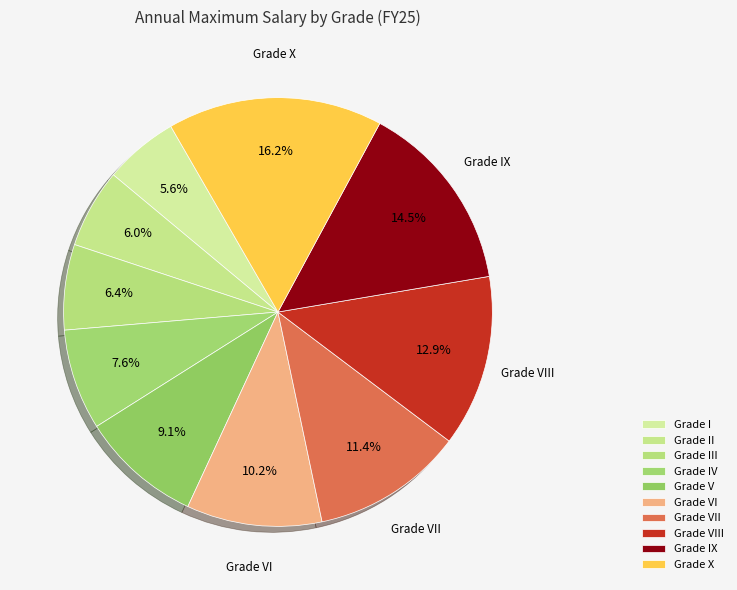

Is there a majority slice in this chart?

No